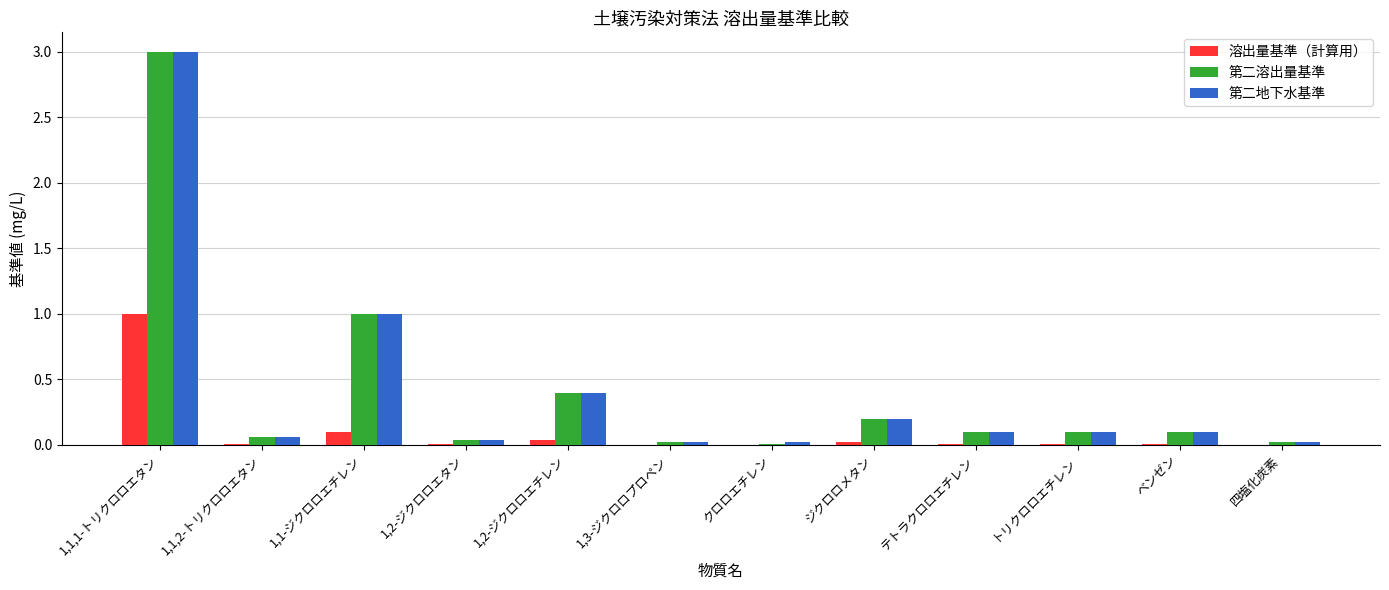

At which label does 溶出量基準（計算用） reach its peak?

1,1,1-トリクロロエタン